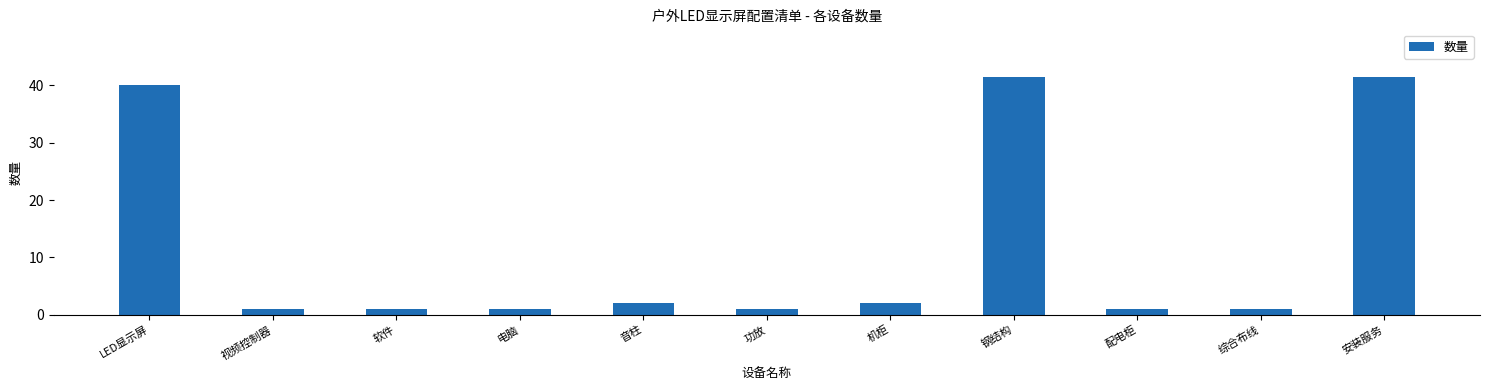

Is it true that the value at 安装服务 is 41.5?

True